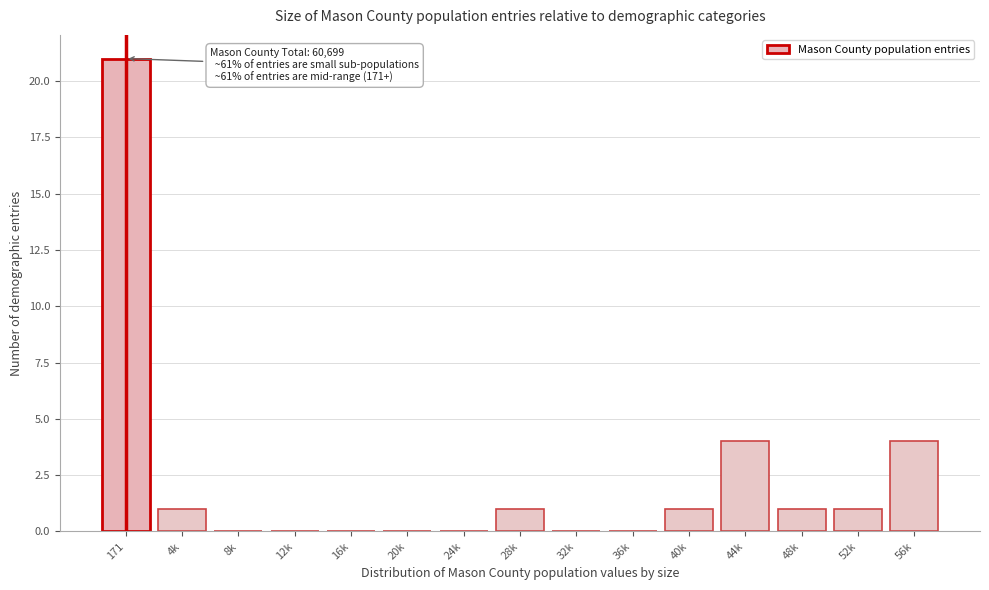

Reading left to right, transcribe all the data shown in this chart.

171=21	4k=1	8k=0	12k=0	16k=0	20k=0	24k=0	28k=1	32k=0	36k=0	40k=1	44k=4	48k=1	52k=1	56k=4